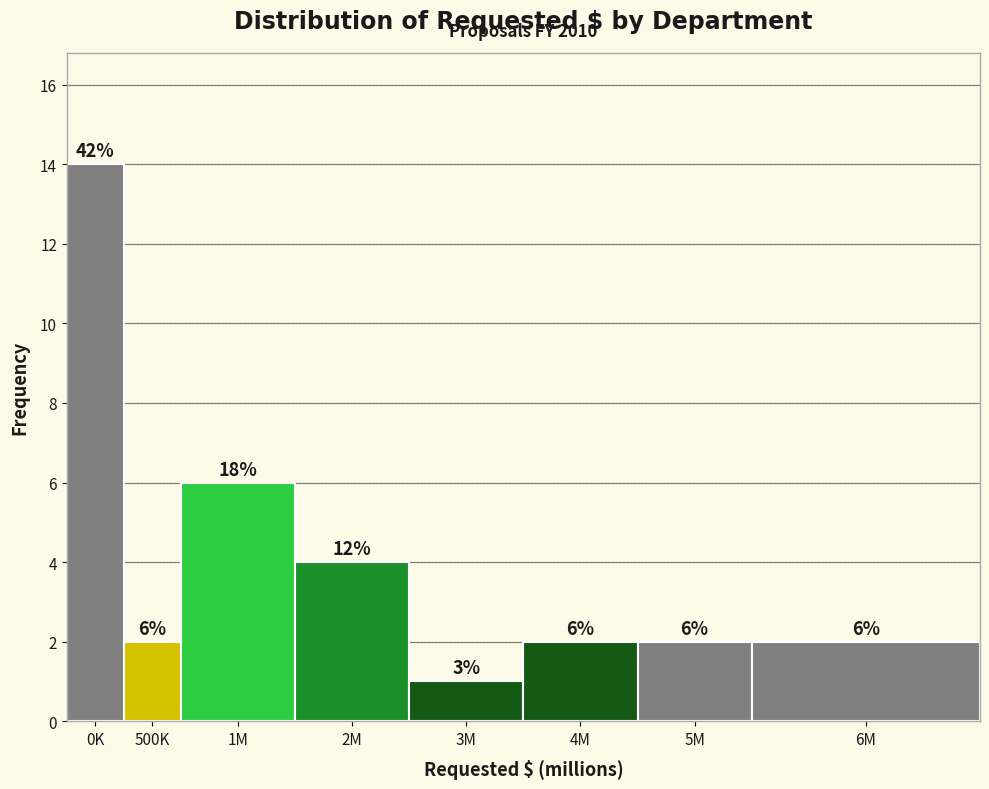

Reading right to left, what are all the values shown in this chart?

2	2	2	1	4	6	2	14